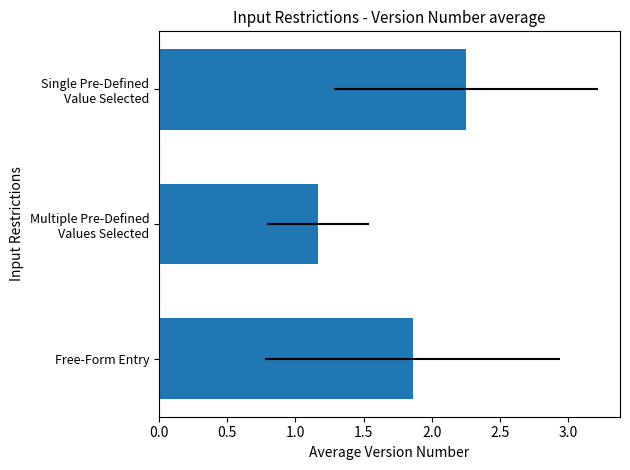

Does the chart contain any negative values?

No